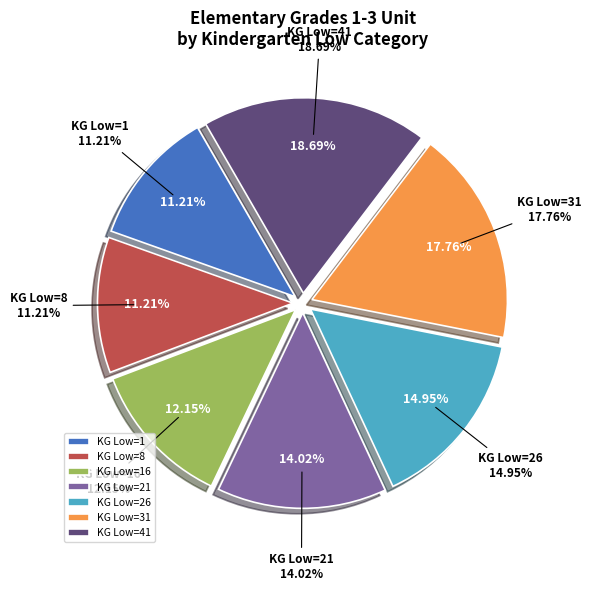

The 41 slice represents 19% of the pie. True or false?

True